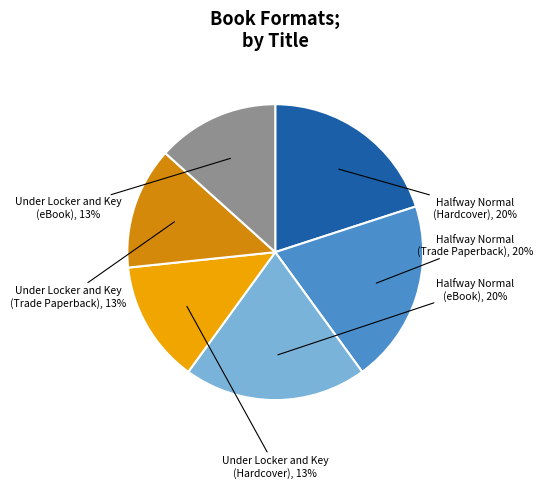

How many slices are in this pie chart?

6